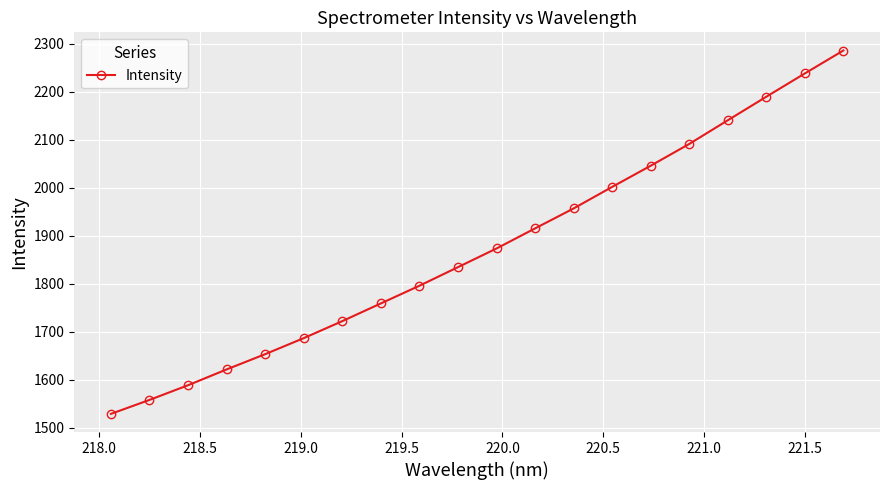

What is the minimum value shown in the chart?

1529.0